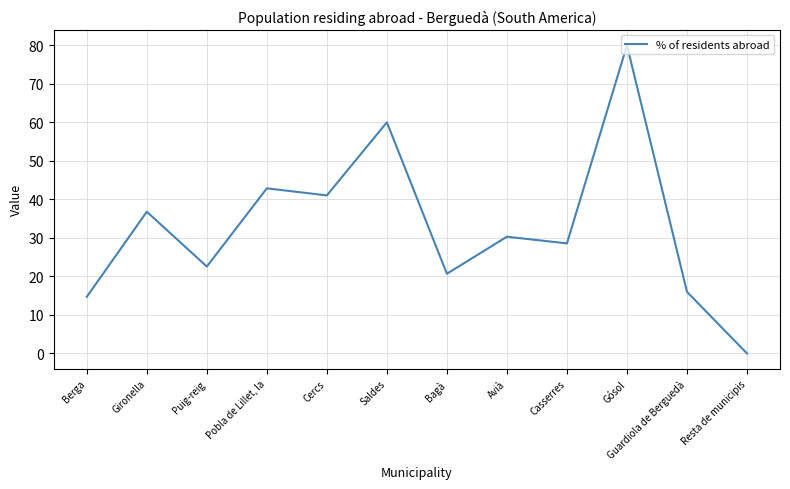

The chart shows a value of 10.5 at Guardiola de Berguedà. True or false?

False